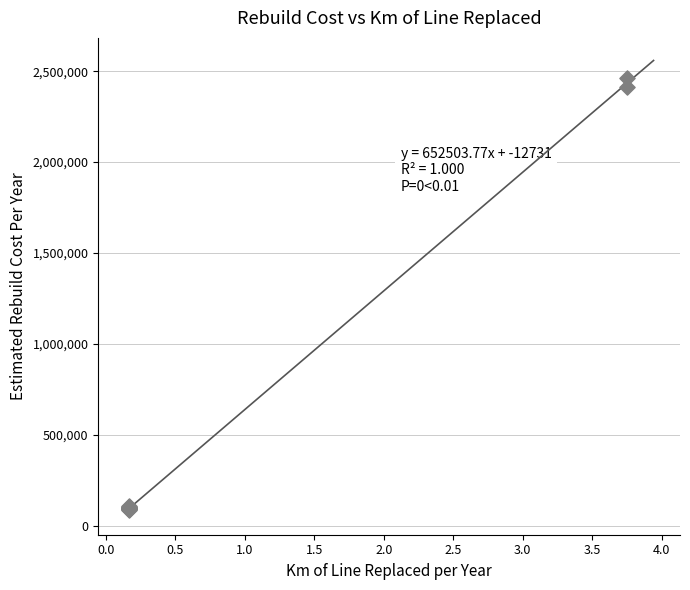

What Y value in the scatter plot is closest to 1274939?

2412383.4